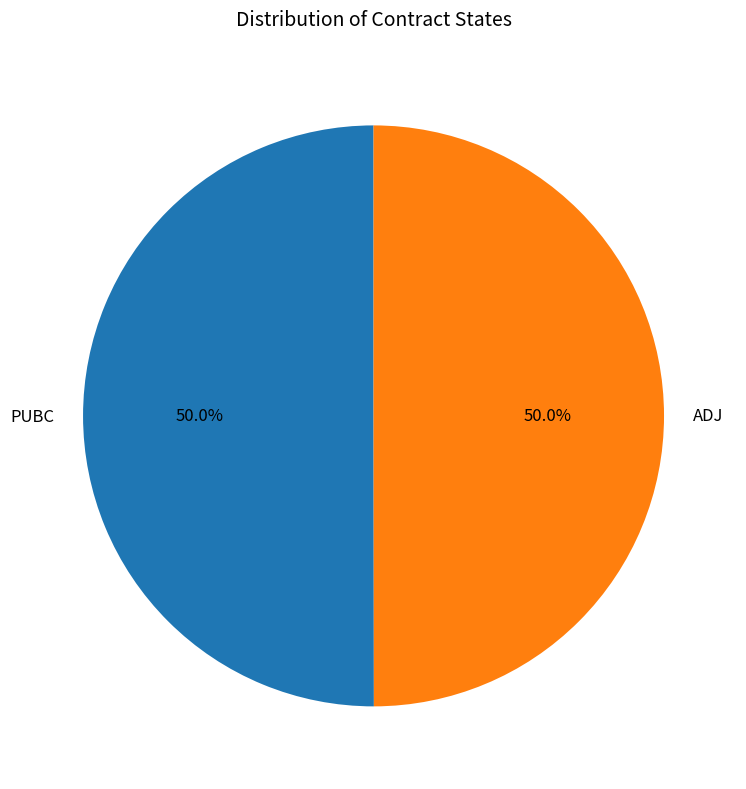

The PUBC slice represents 50% of the pie. True or false?

True